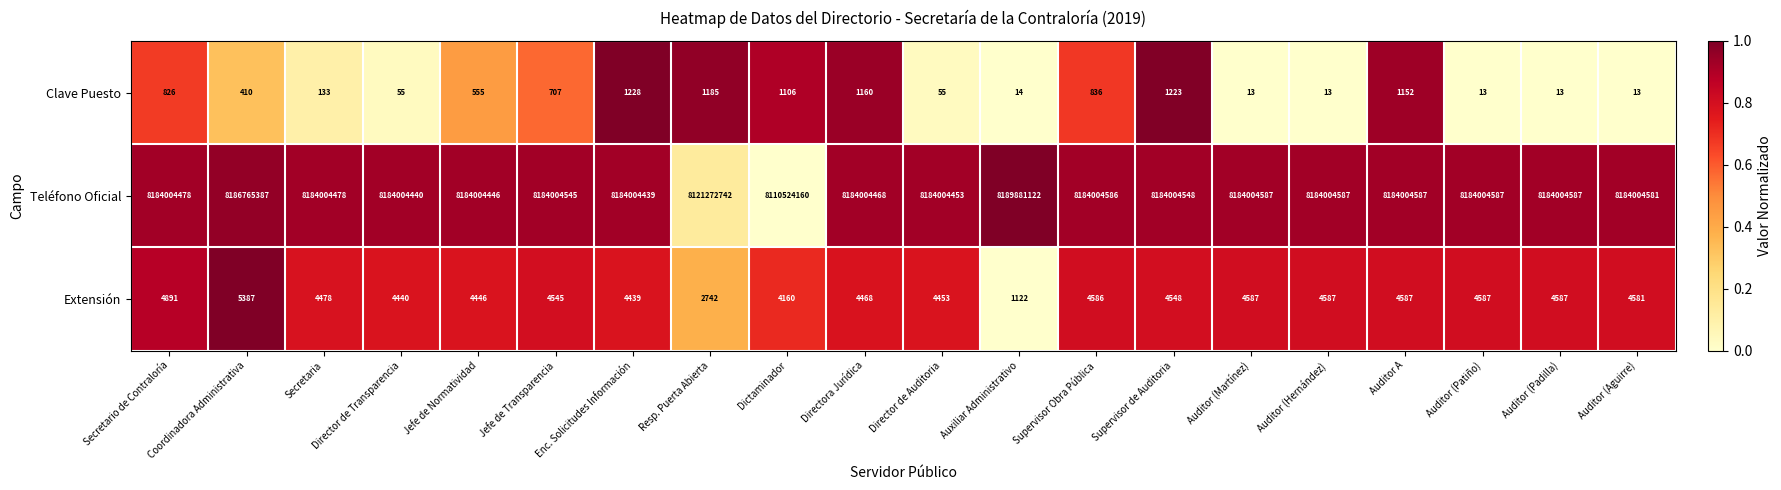

What is the sum of all Teléfono Oficial values?

163552515808